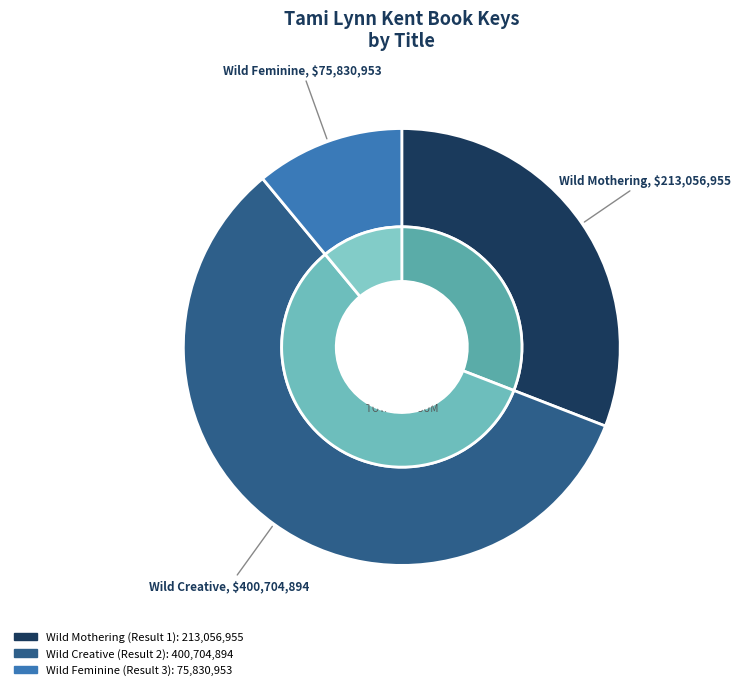

Does any single category account for the majority?

Yes